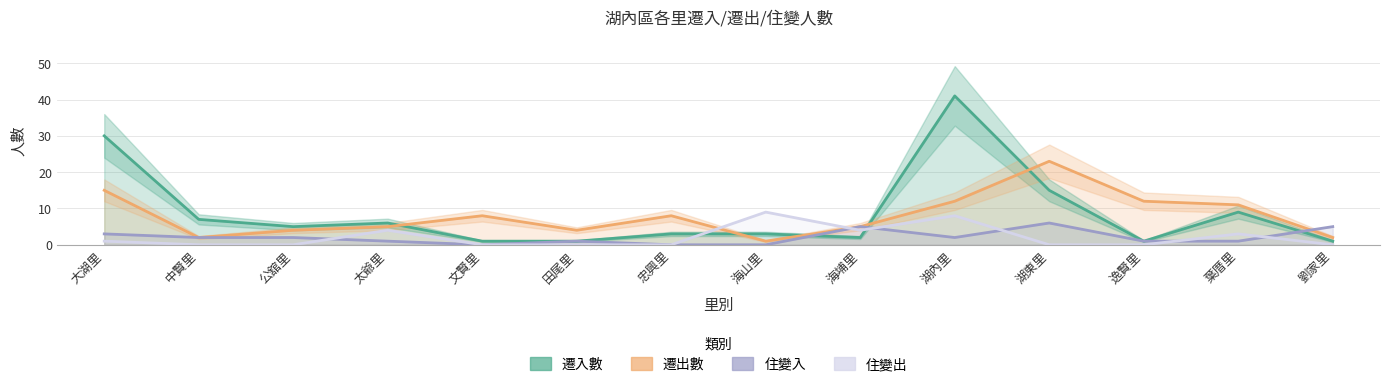

What is the approximate value of 遷出數 at 太爺里, to the nearest 5?

5